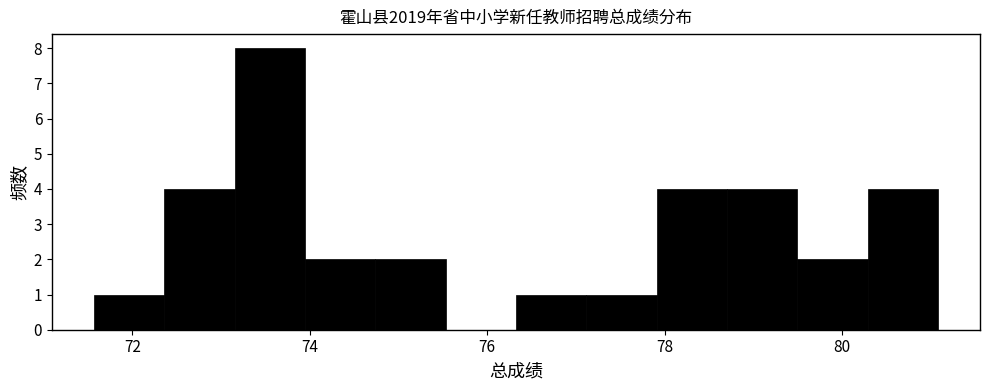

Read against the x-axis, roughly where is the centre of the tallest bar?

73.6